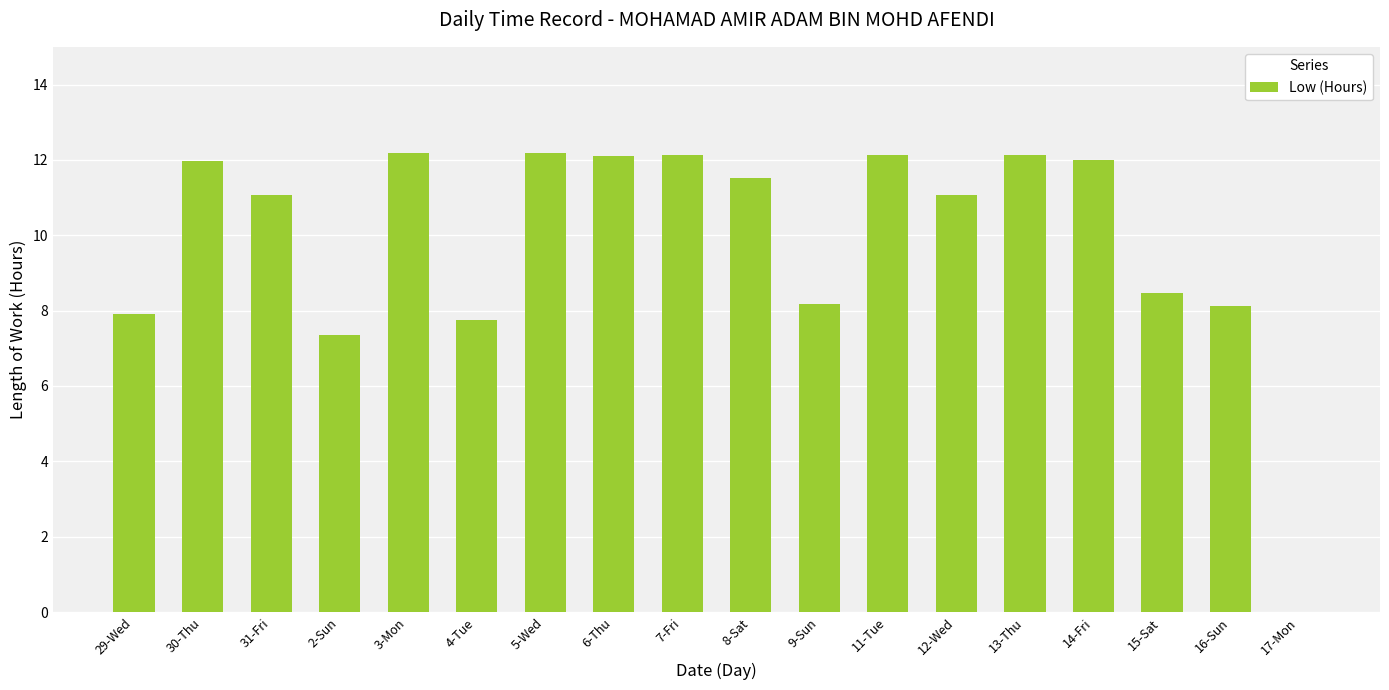

How many categories are shown in the chart?

18